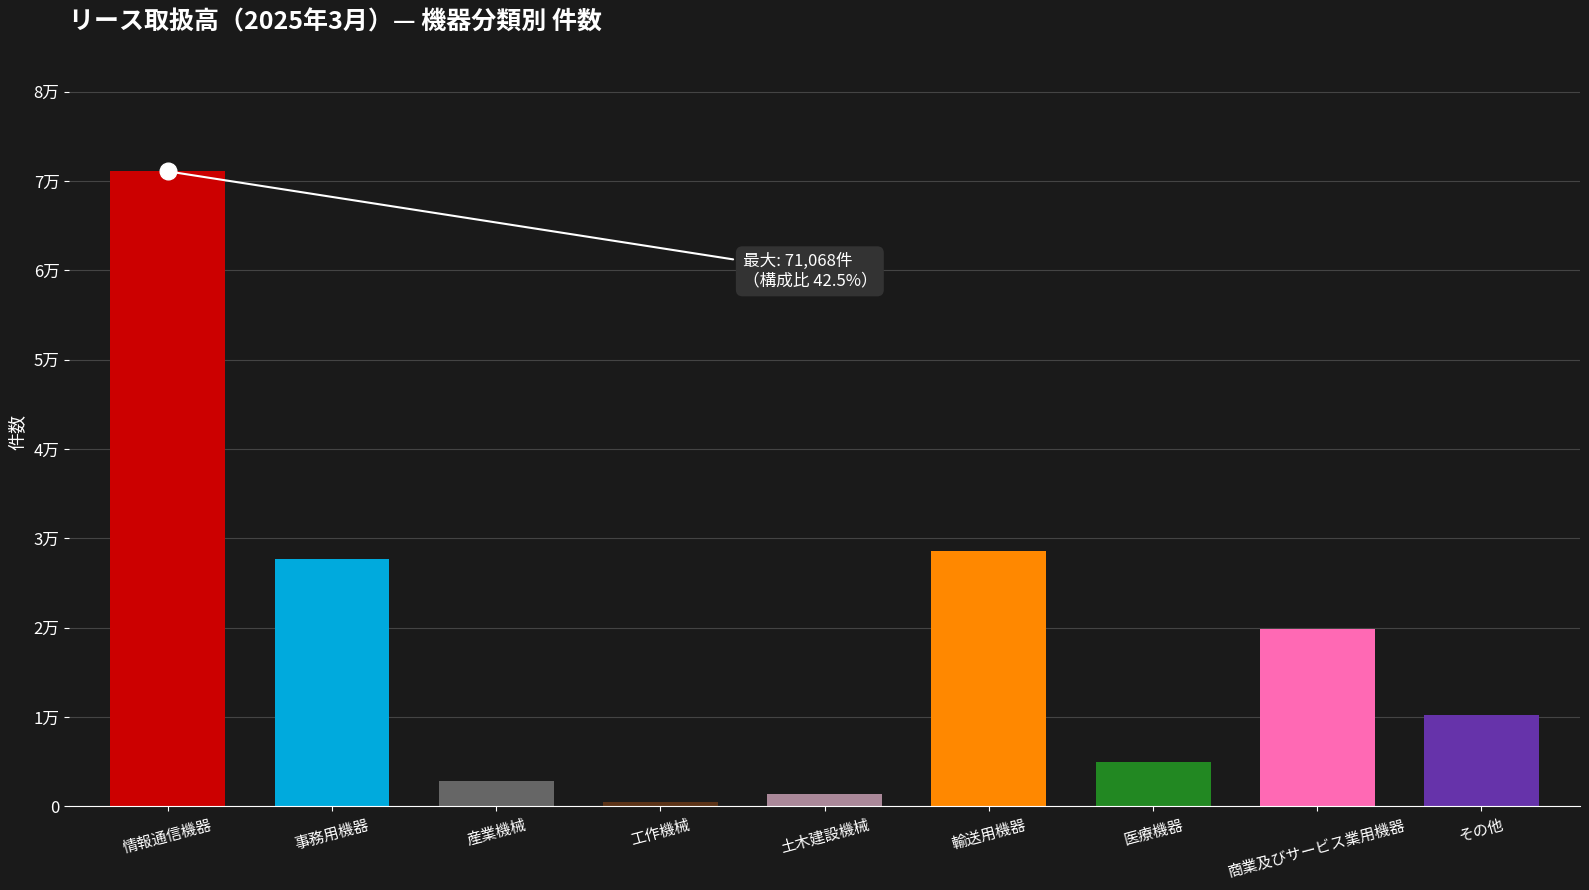

Does the chart contain any negative values?

No